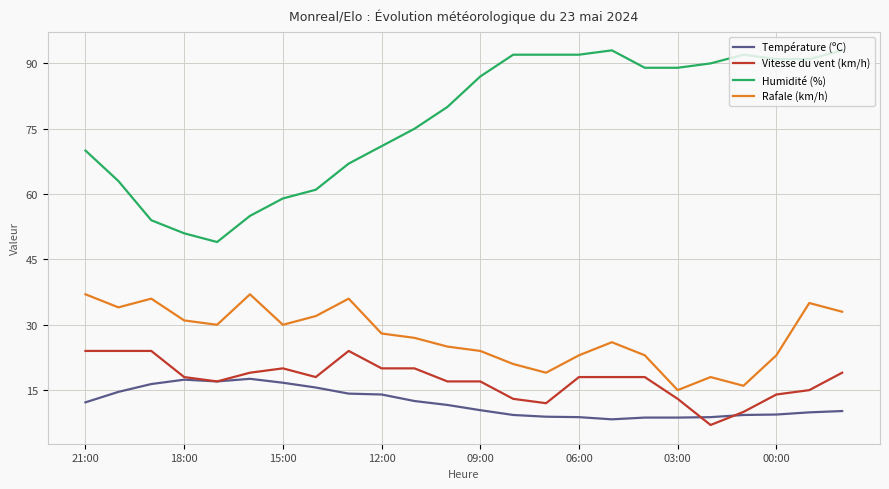

Which series has the largest range (max minus min)?

Humidité (%)